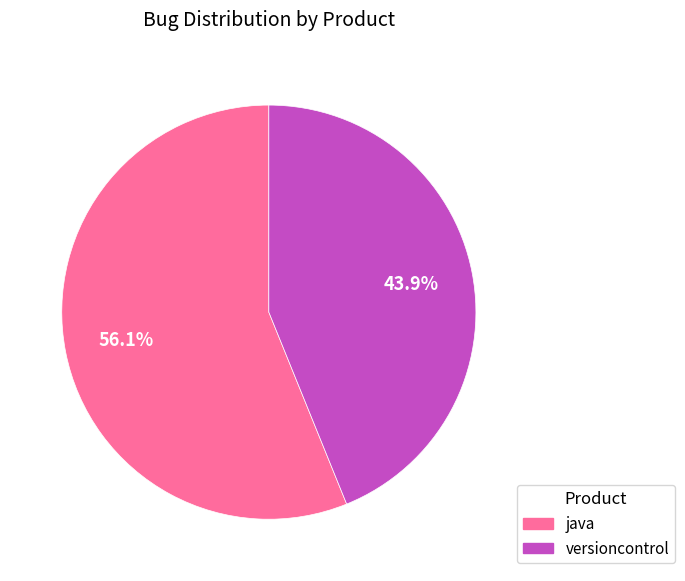

What is the majority slice?

java